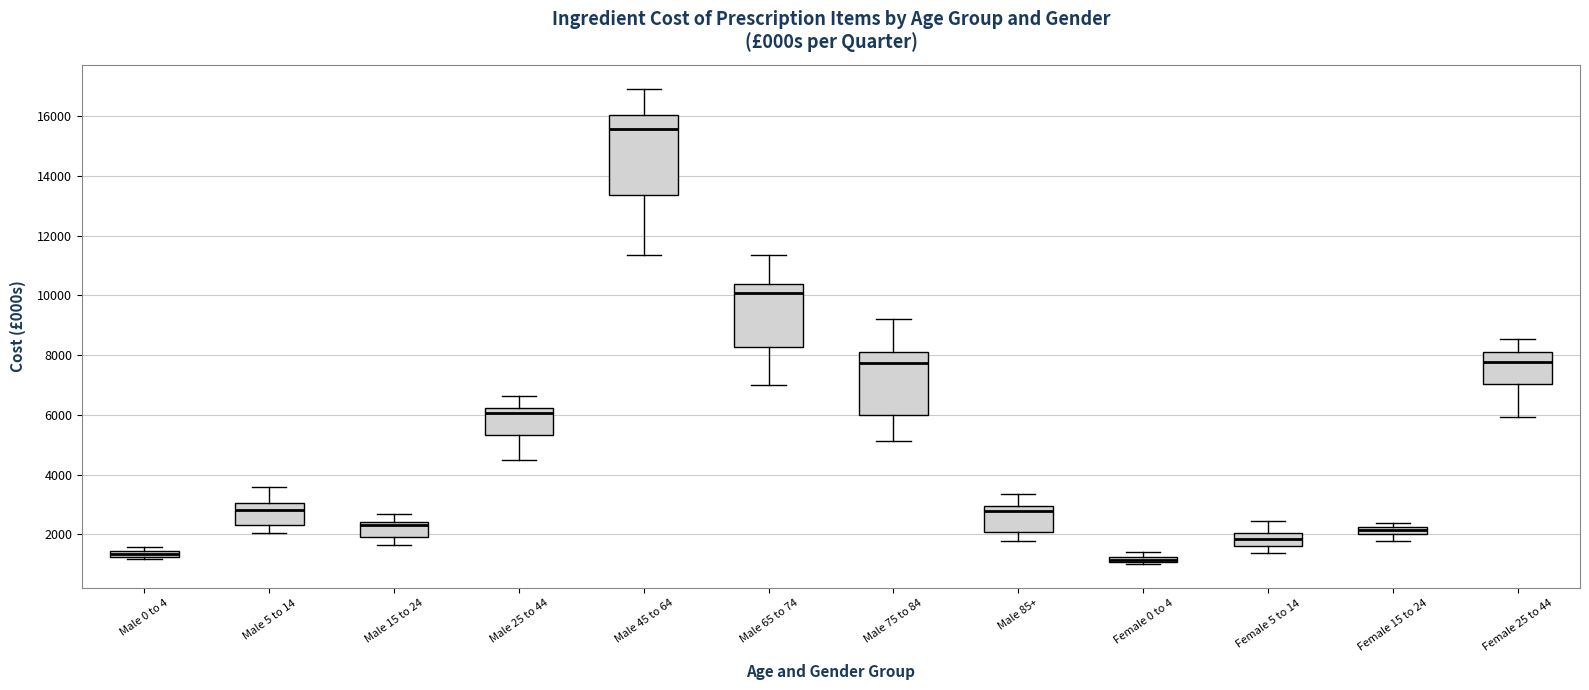

Which box is the tallest, from its lower edge to its upper edge?

Male 45 to 64